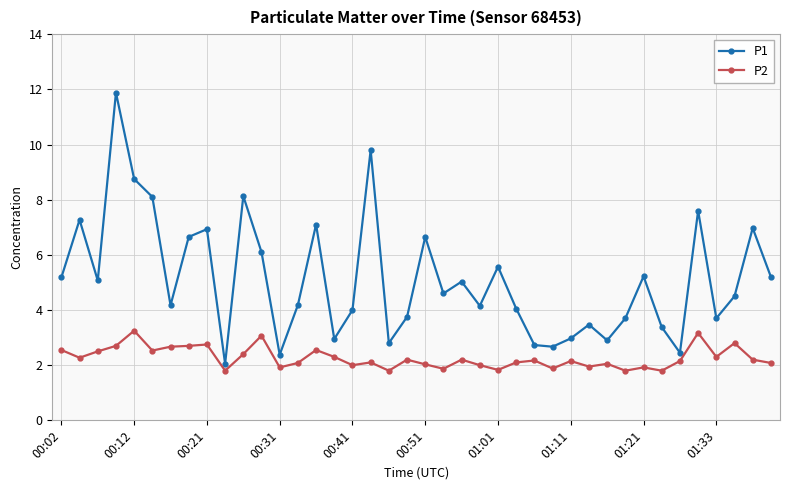

What is the average value of the P2 series?

2.3